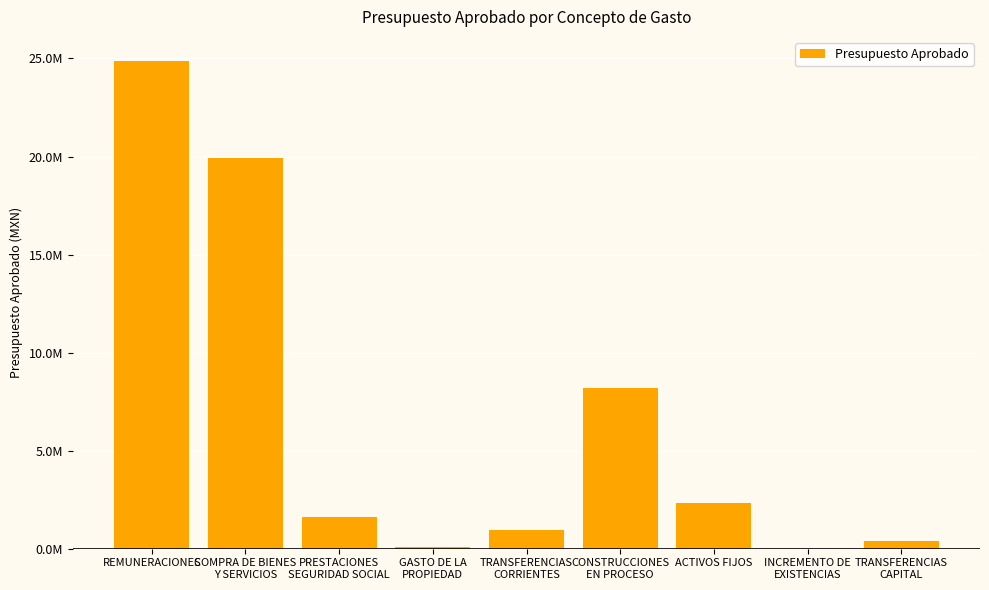

Rank the categories by value from lowest to highest.

INCREMENTO DE
EXISTENCIAS, GASTO DE LA
PROPIEDAD, TRANSFERENCIAS
CAPITAL, TRANSFERENCIAS
CORRIENTES, PRESTACIONES
SEGURIDAD SOCIAL, ACTIVOS FIJOS, CONSTRUCCIONES
EN PROCESO, COMPRA DE BIENES
Y SERVICIOS, REMUNERACIONES